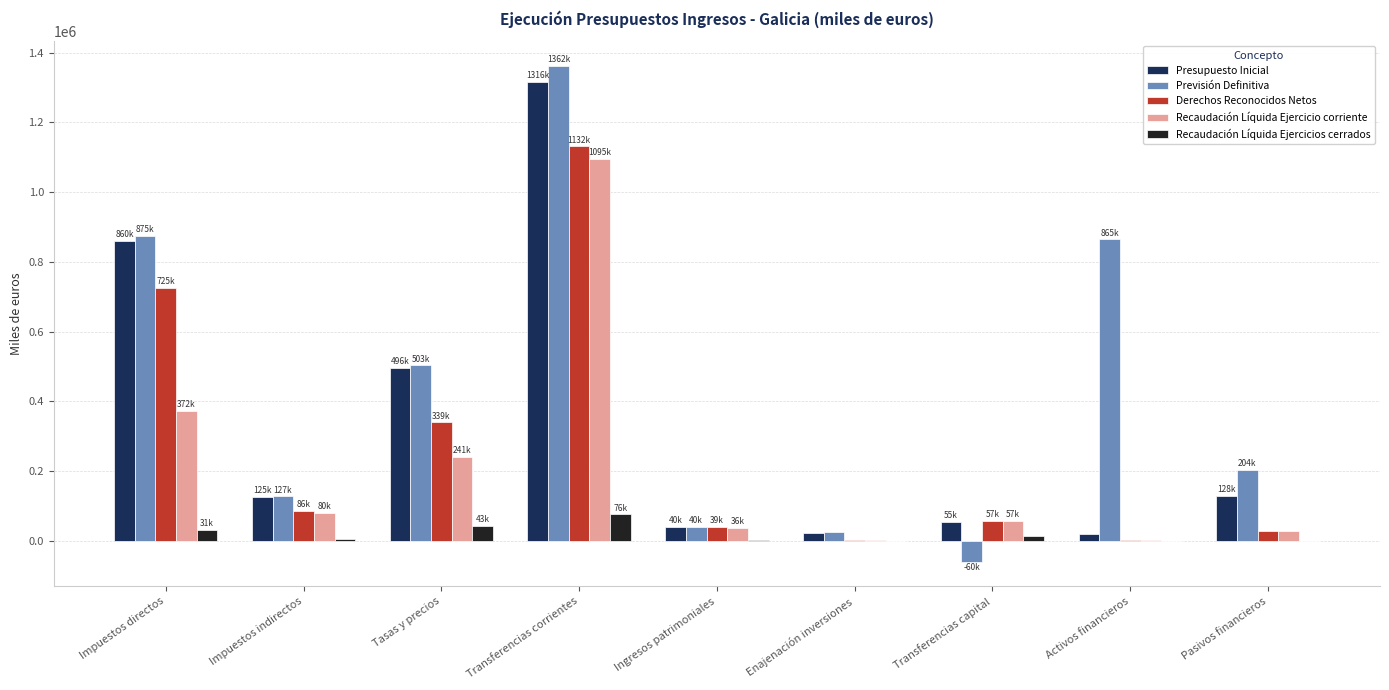

Is the value of Previsión Definitiva at Ingresos patrimoniales greater than the value of Recaudación Líquida Ejercicios cerrados at Transferencias capital?

Yes